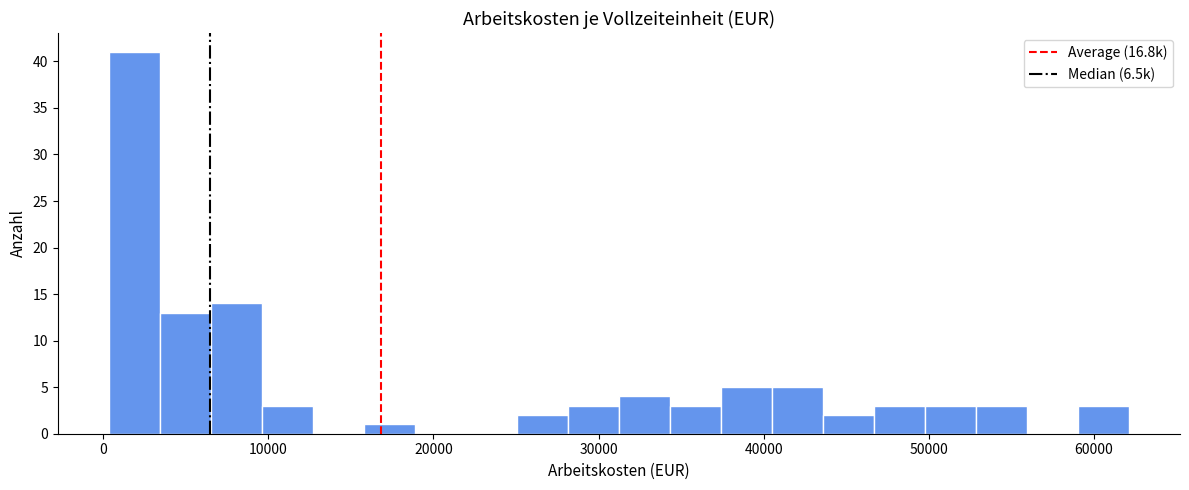

Read against the x-axis, roughly where is the centre of the tallest bar?

2000